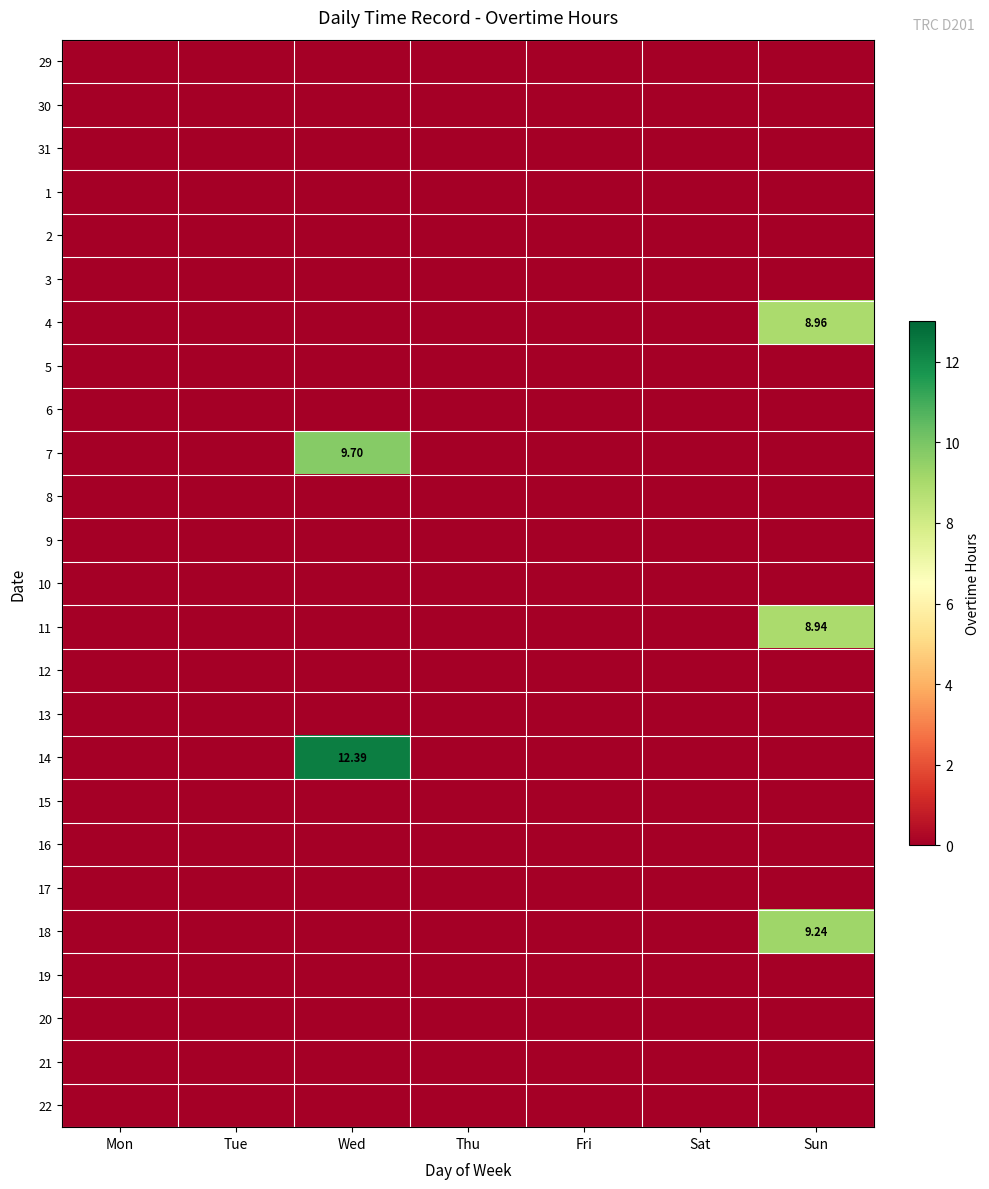

At which label is 3 closest to 0?

Mon